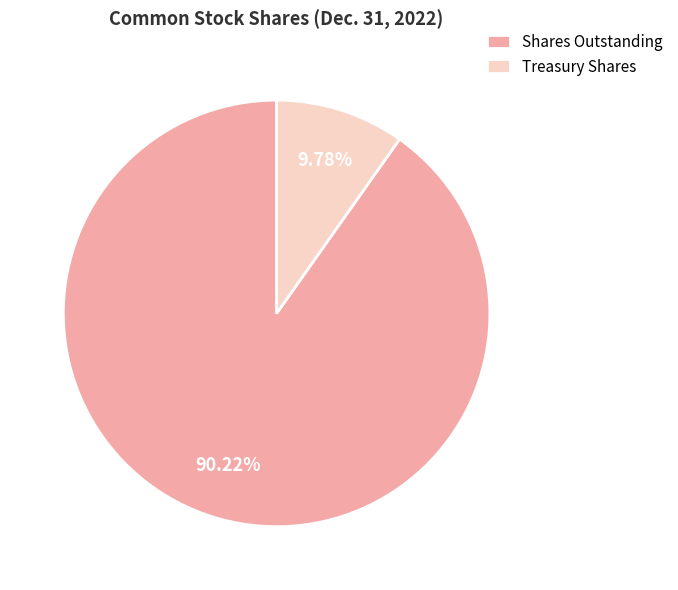

Which has a higher value, Shares Outstanding or Treasury Shares?

Shares Outstanding